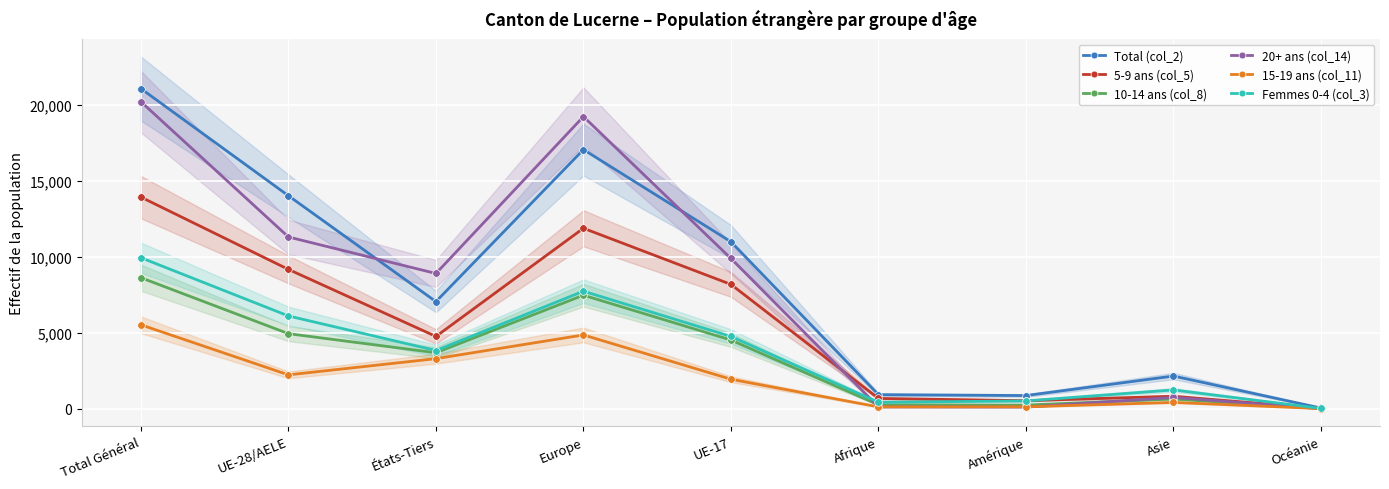

What is the spread (max minus min) of values at UE-28/AELE?

11782